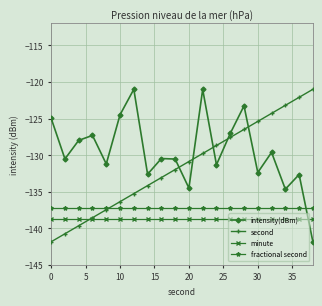

True or false: intensity(dBm) and second cross at least once.

True